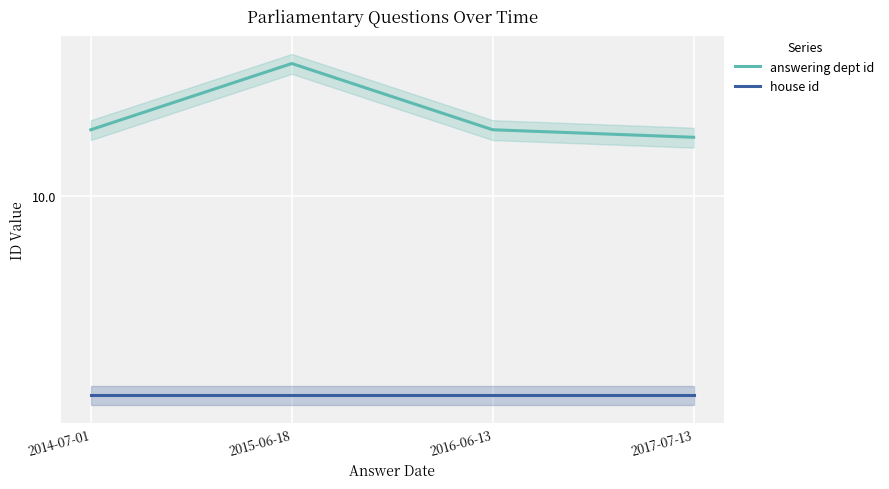

At which category does the chart reach its minimum across all series?

2014-07-01